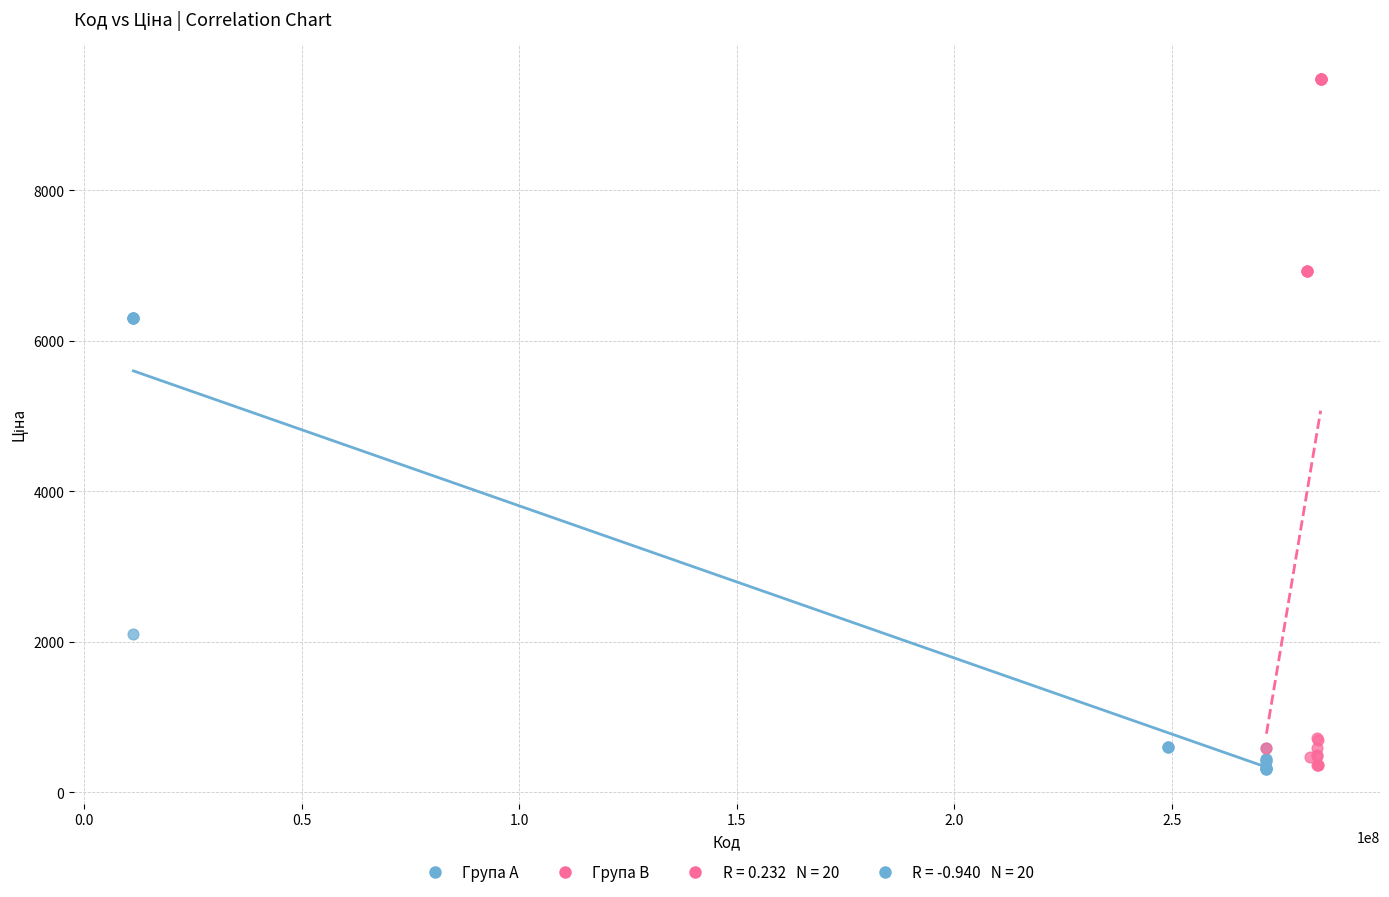

Which series has the largest Y range (max minus min)?

Група B